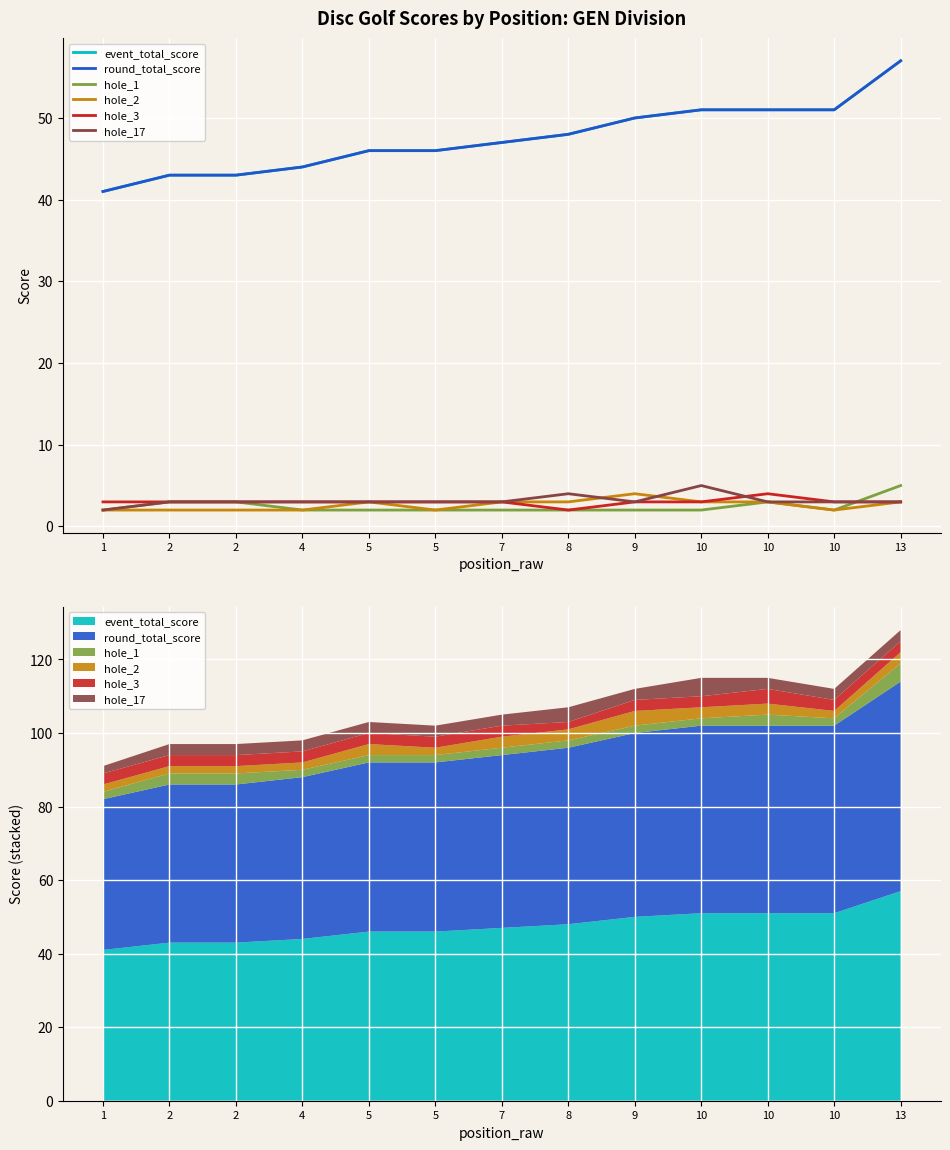

What is the difference between the highest and lowest values at 2?

41